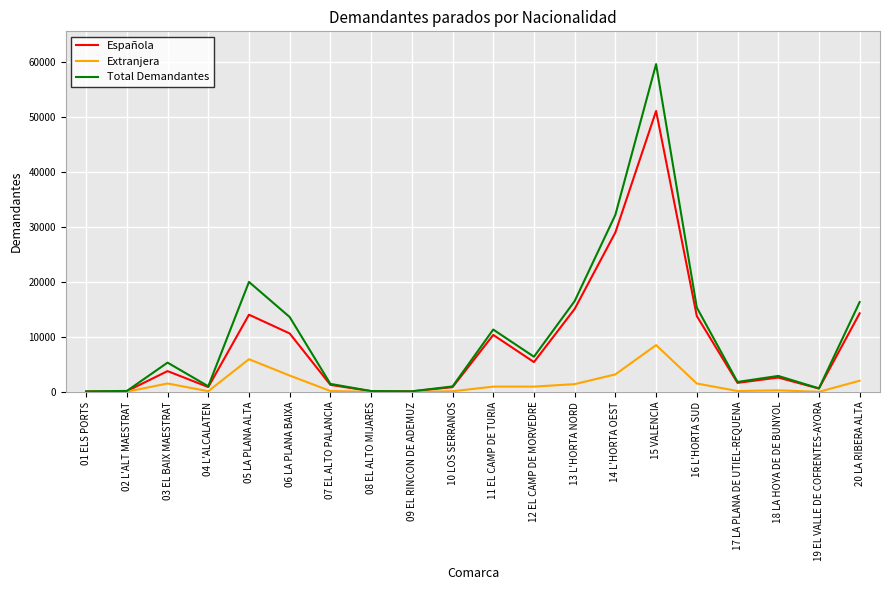

What is the difference between the highest and lowest values at 08 EL ALTO MIJARES?

146